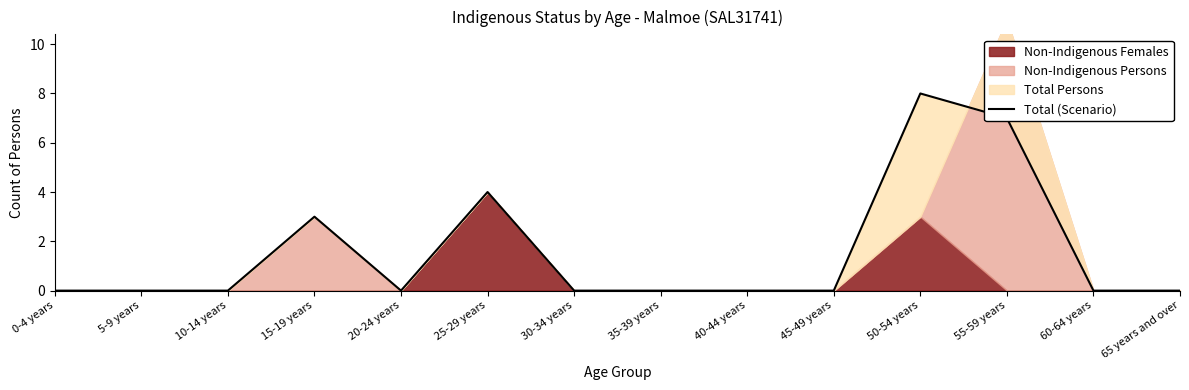

How many lines are shown in the chart?

1